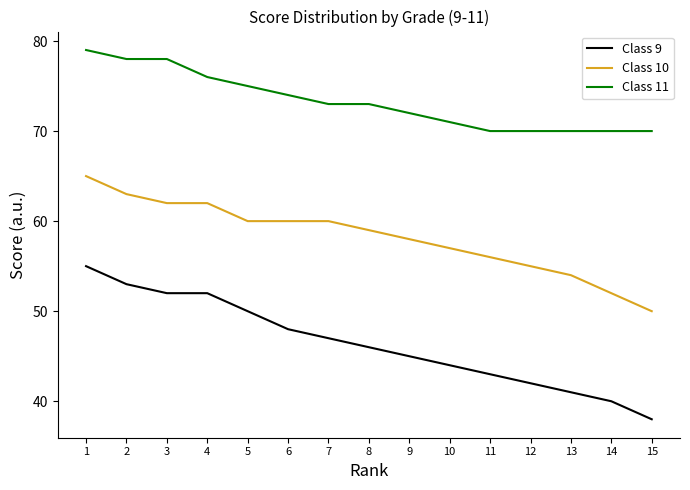

At which category is the sum across all series the highest?

1